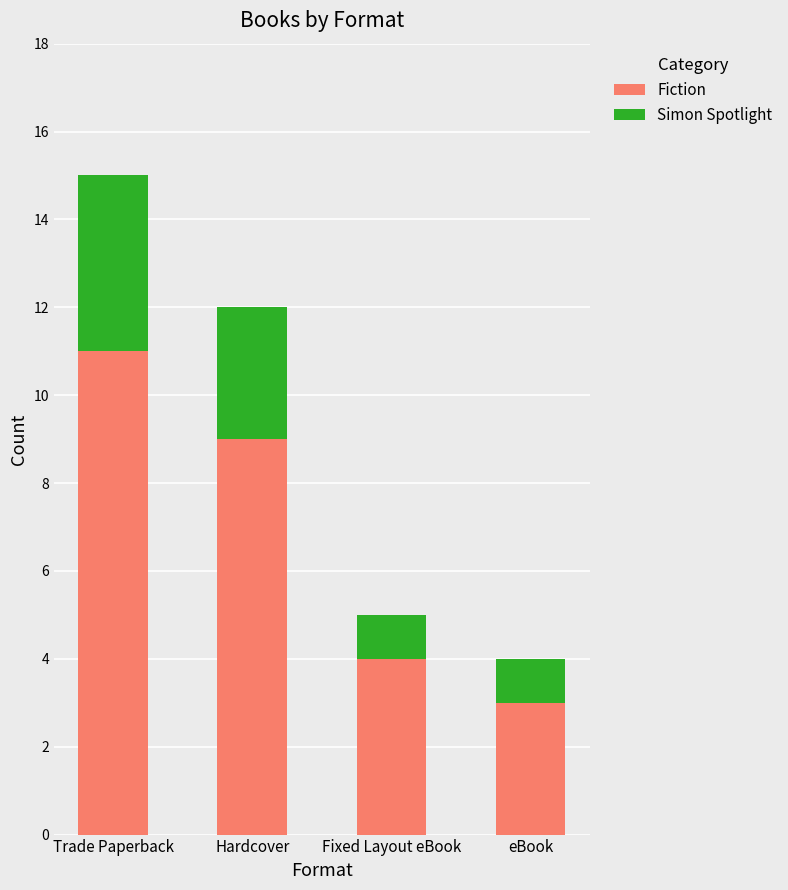

What is the sum of all Fiction values?

27